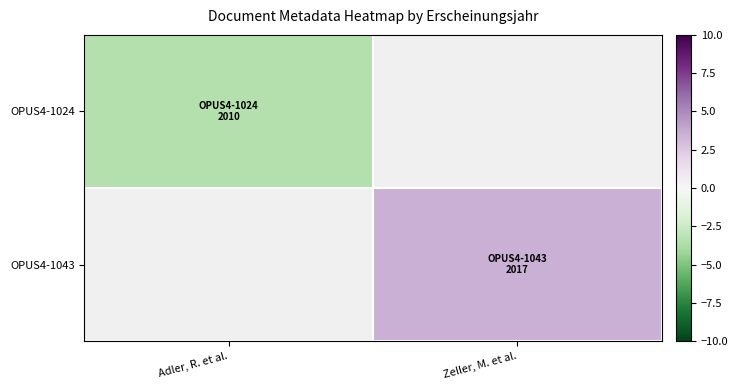

The OPUS4-1024 series shows -6.2 at Adler, R. et al.. True or false?

False